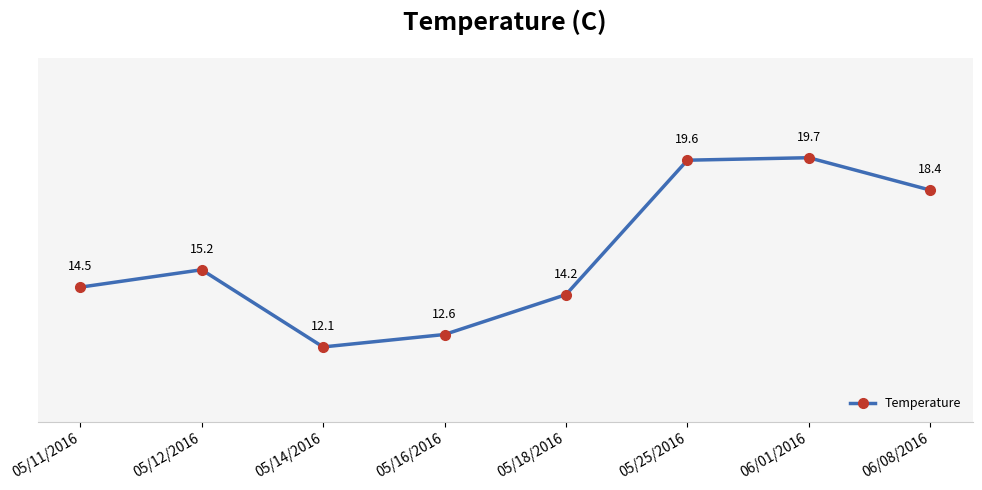

Which has a higher value, 05/18/2016 or 05/14/2016?

05/18/2016